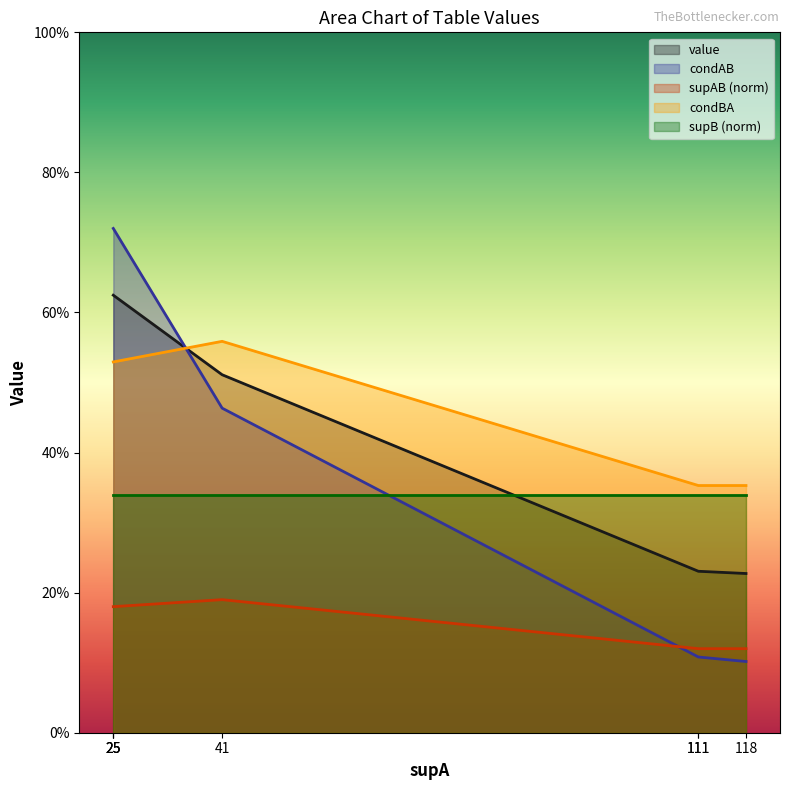

The value of condBA at 111 is 0.6. True or false?

False